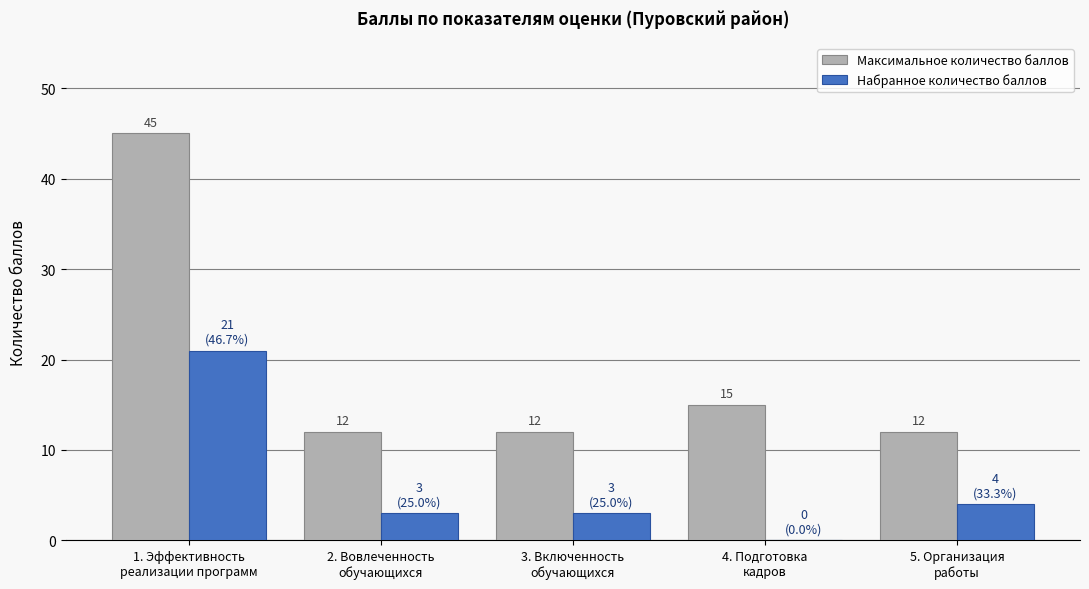

Which series has the largest total across all categories?

Максимальное количество баллов